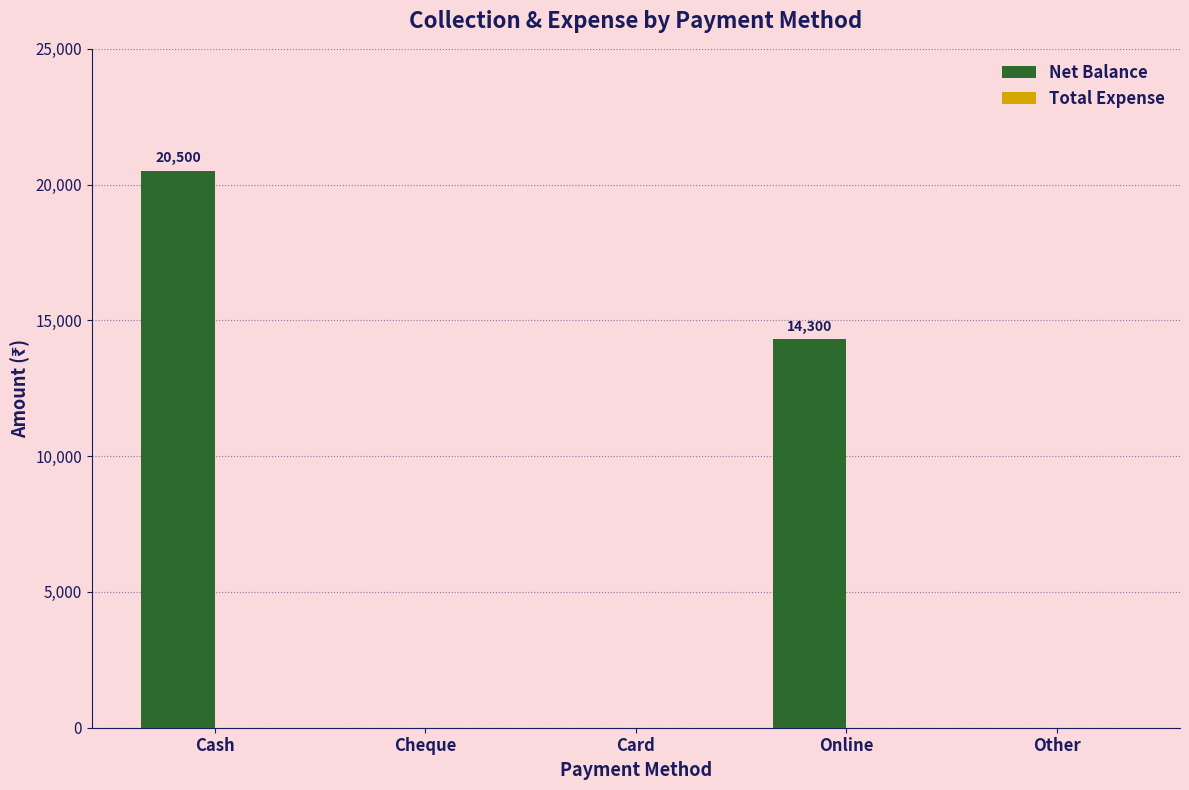

Which has a higher value, Cash or Cheque?

Cash